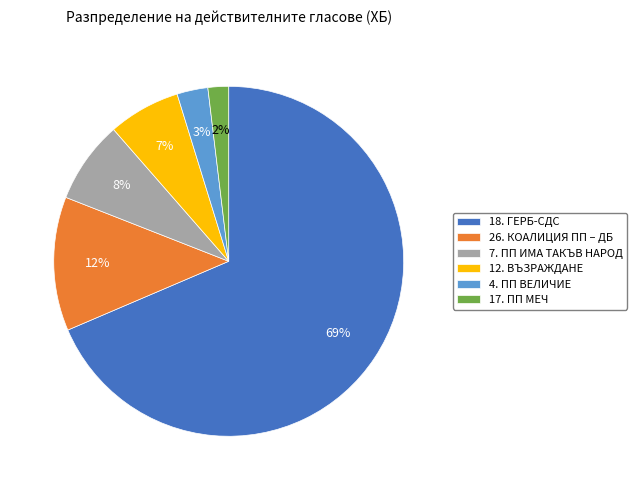

To the nearest percent, what is the combined percentage of 26. КОАЛИЦИЯ ПП – ДБ and 4. ПП ВЕЛИЧИЕ?

15%